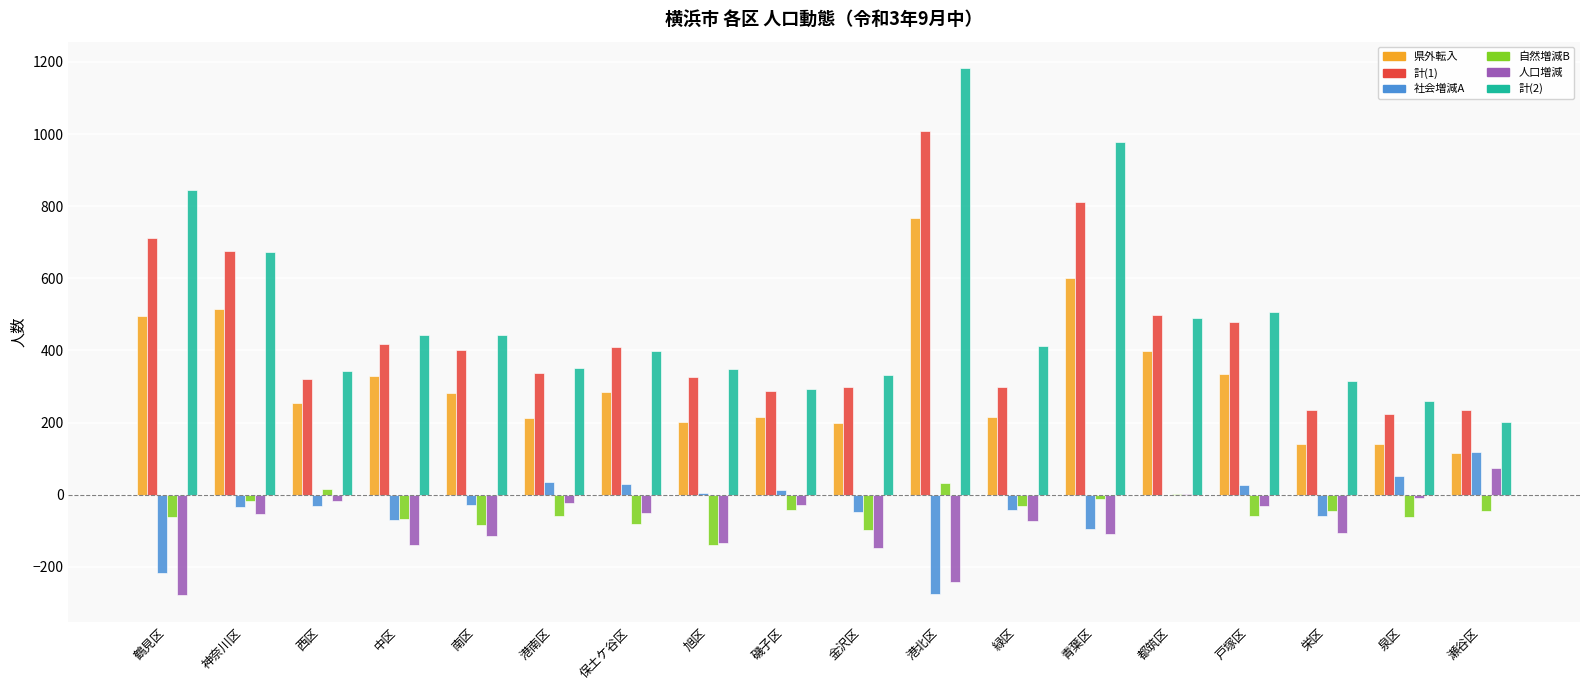

The 計(2) series shows 201 at 瀬谷区. True or false?

True